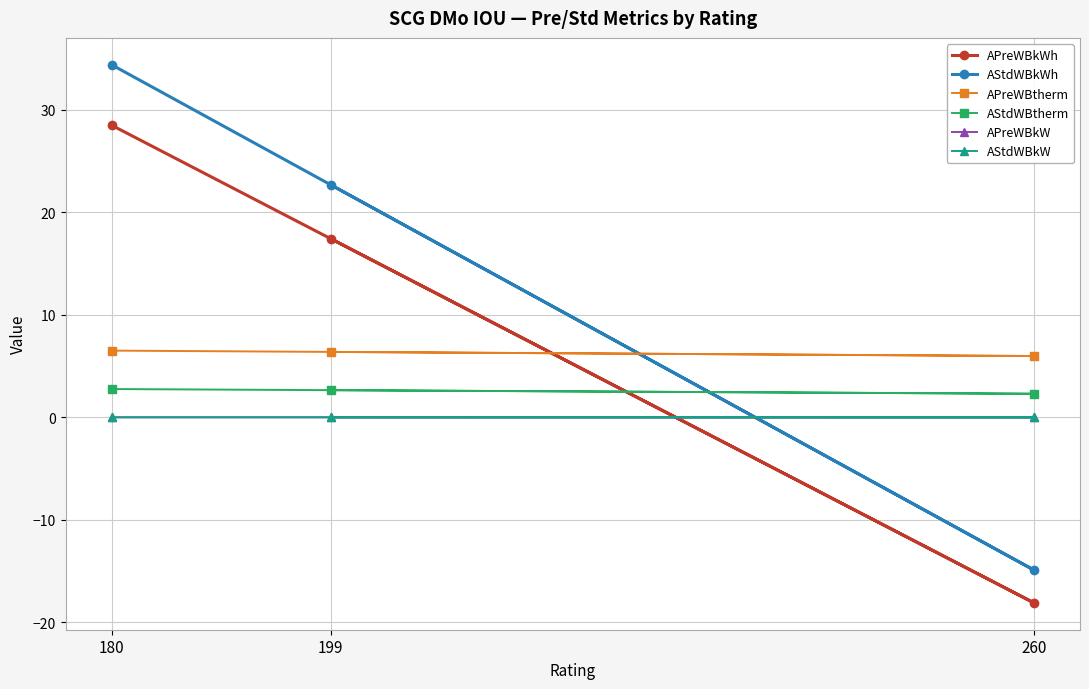

Rank the series by their maximum value, from lowest to highest.

APreWBkW, AStdWBkW, AStdWBtherm, APreWBtherm, APreWBkWh, AStdWBkWh